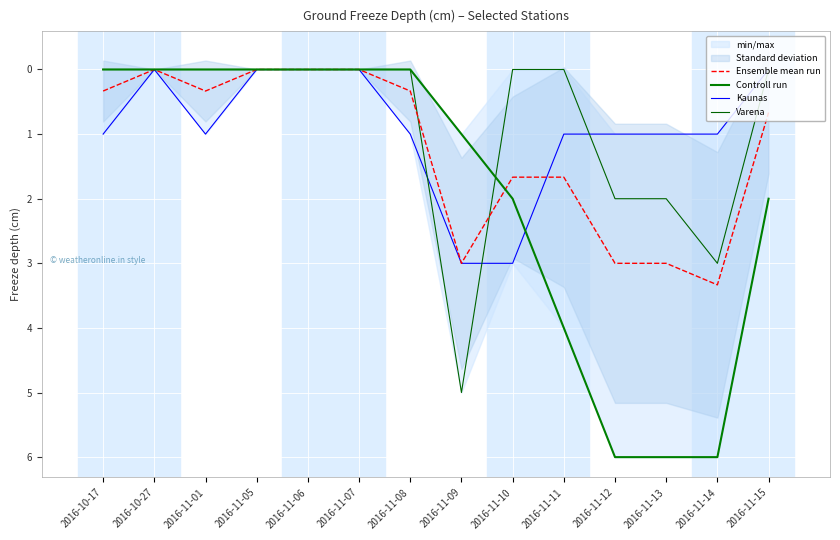

True or false: Kaunas has more than 2 points higher than both neighbors.

False